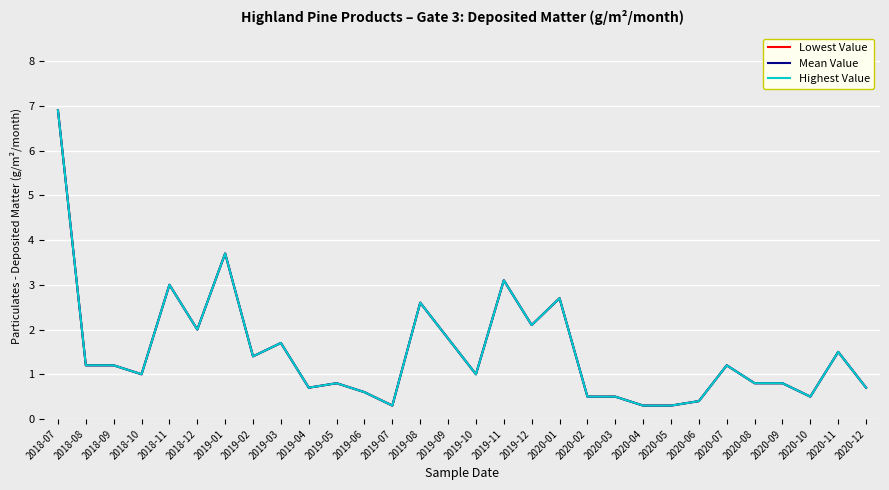

What is the smallest value displayed?

0.3